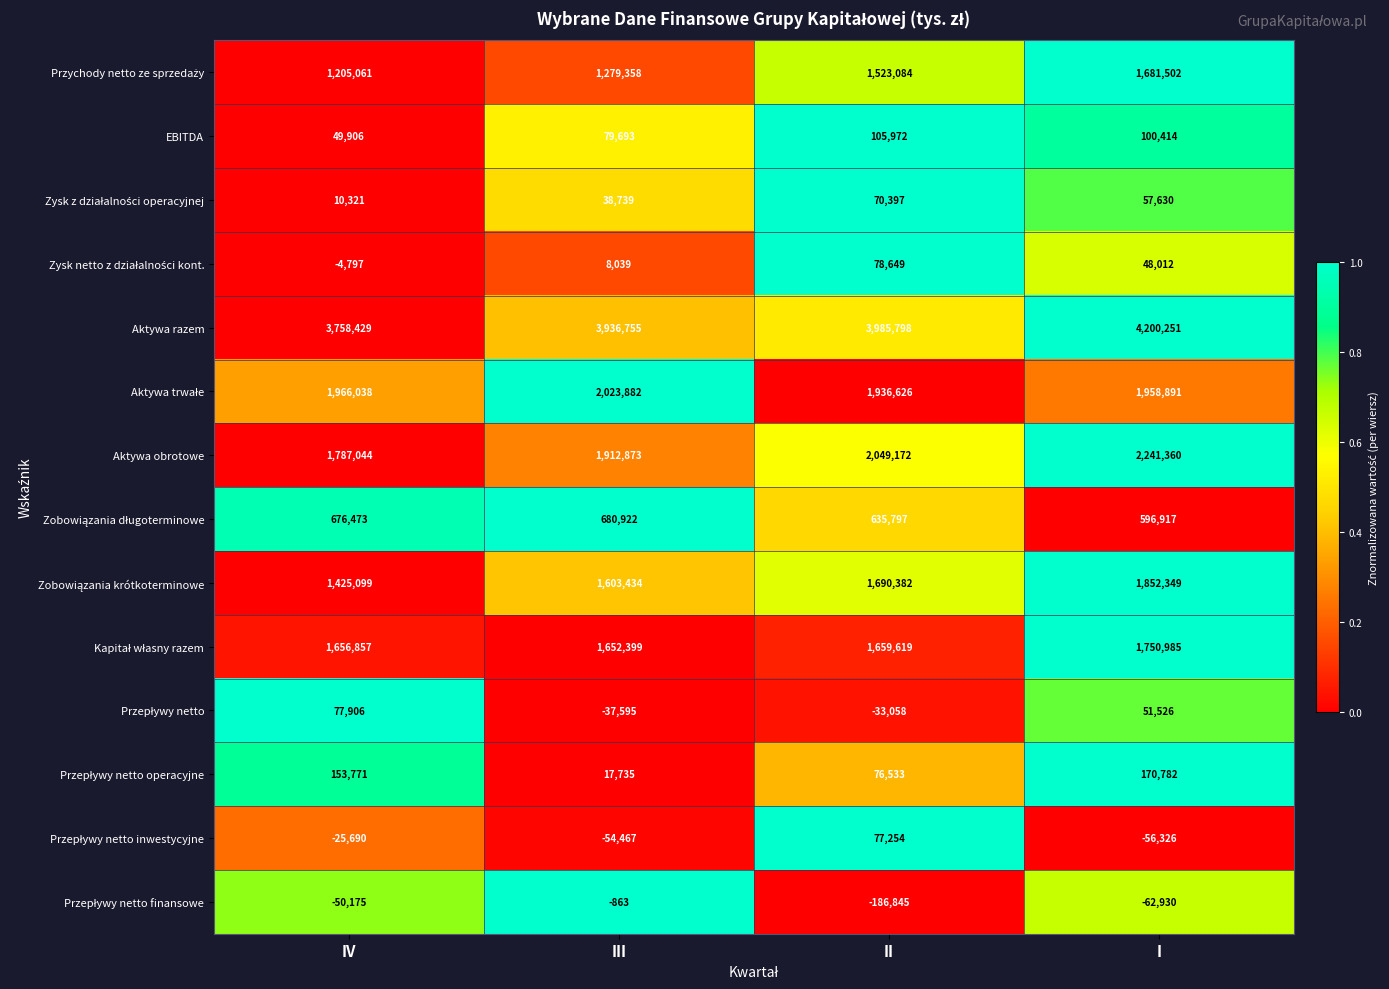

How many distinct data groups are displayed?

14